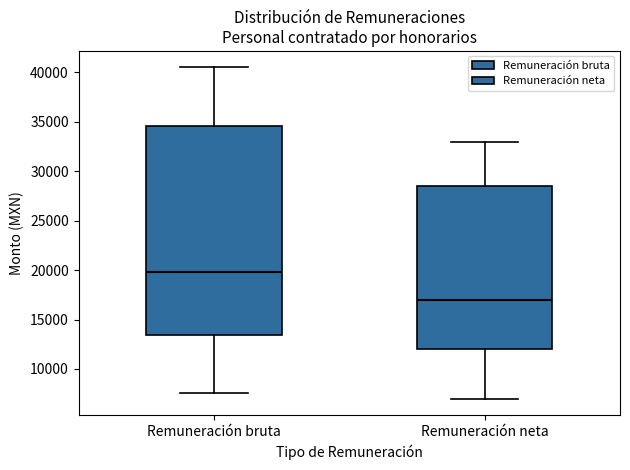

Which box has the highest median line?

Remuneración bruta